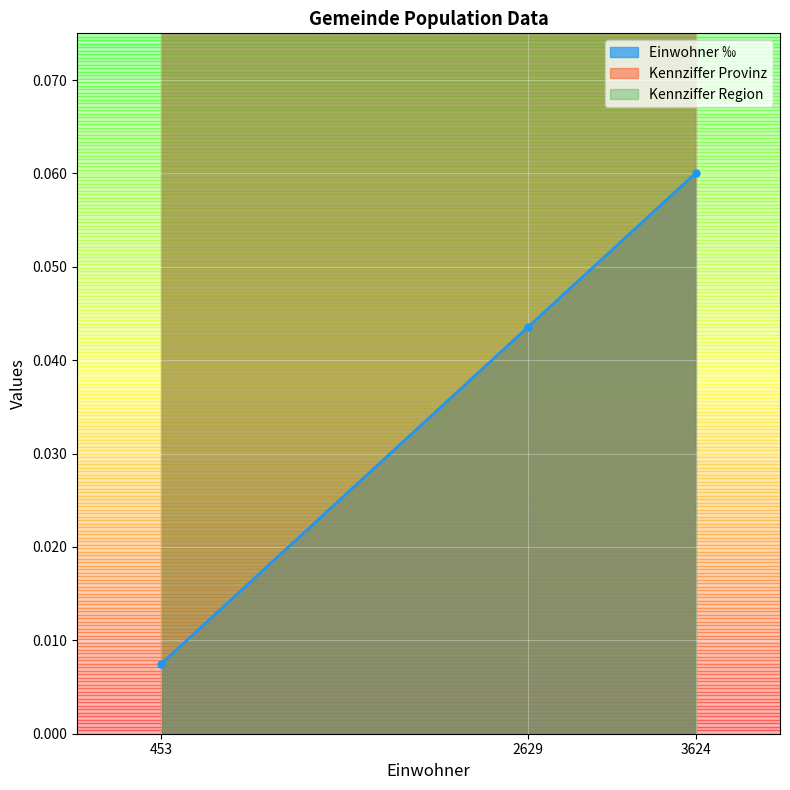

Which category has the highest value in the Einwohner ‰ series?

3624